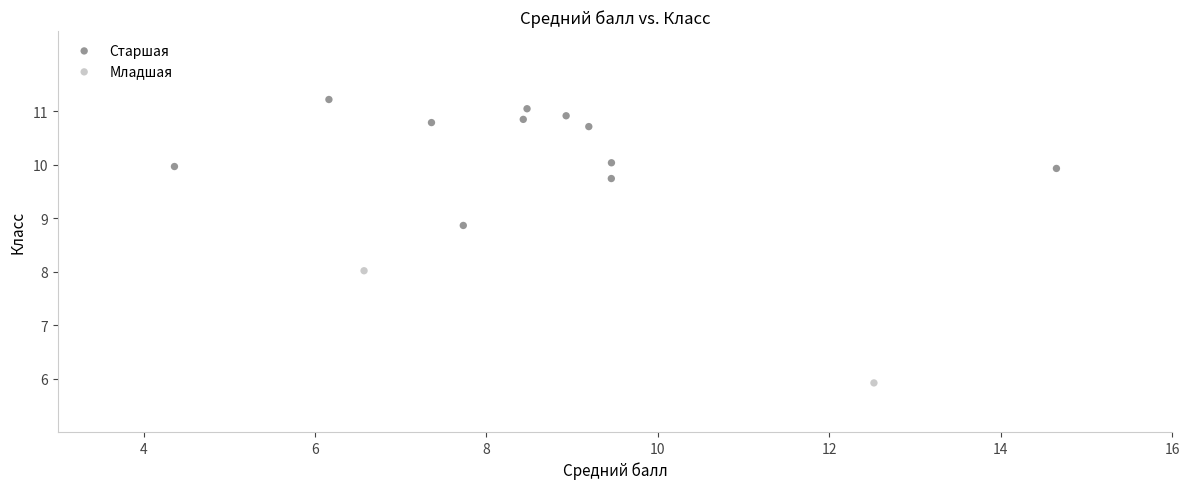

What are all the series names shown in the legend?

Старшая, Младшая